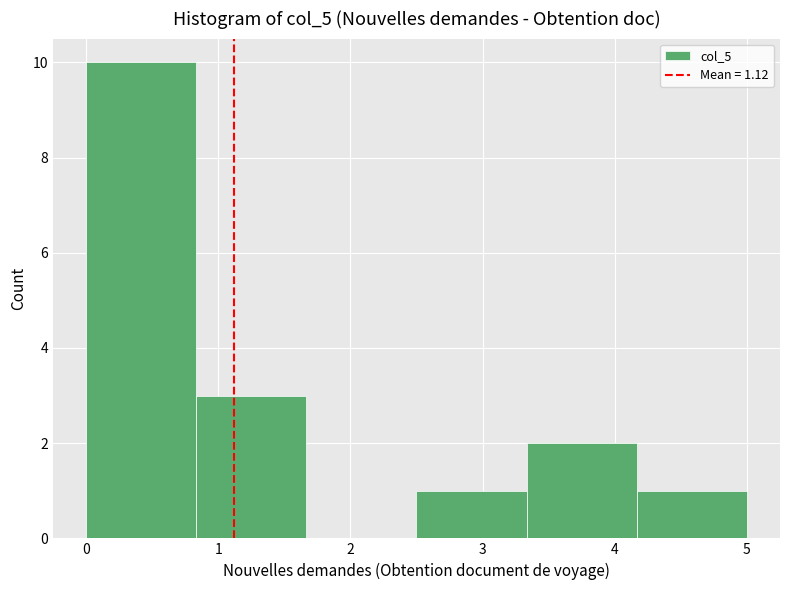

How tall is the bar that spans 3.3 to 4.2 on the x-axis? Neither the bar edges nor the heights are printed on the chart, so give them approximately, as read against the axes.

2